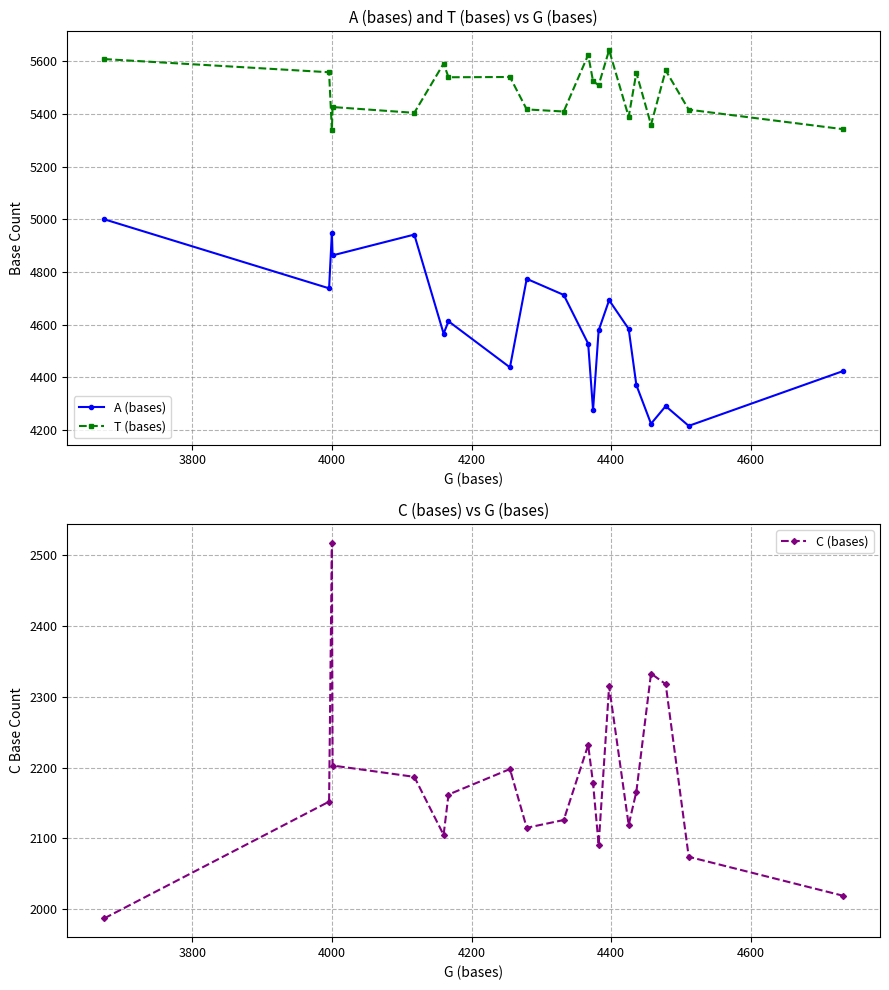

What is the minimum value for T (bases)?

5338